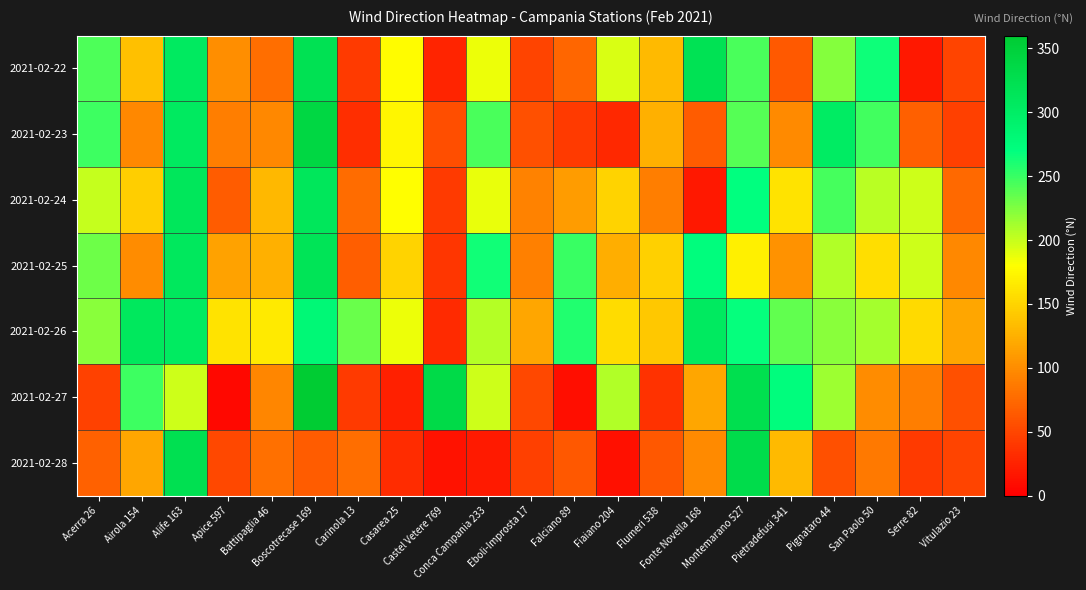

What is the total value across all series at Carinola 13?

571